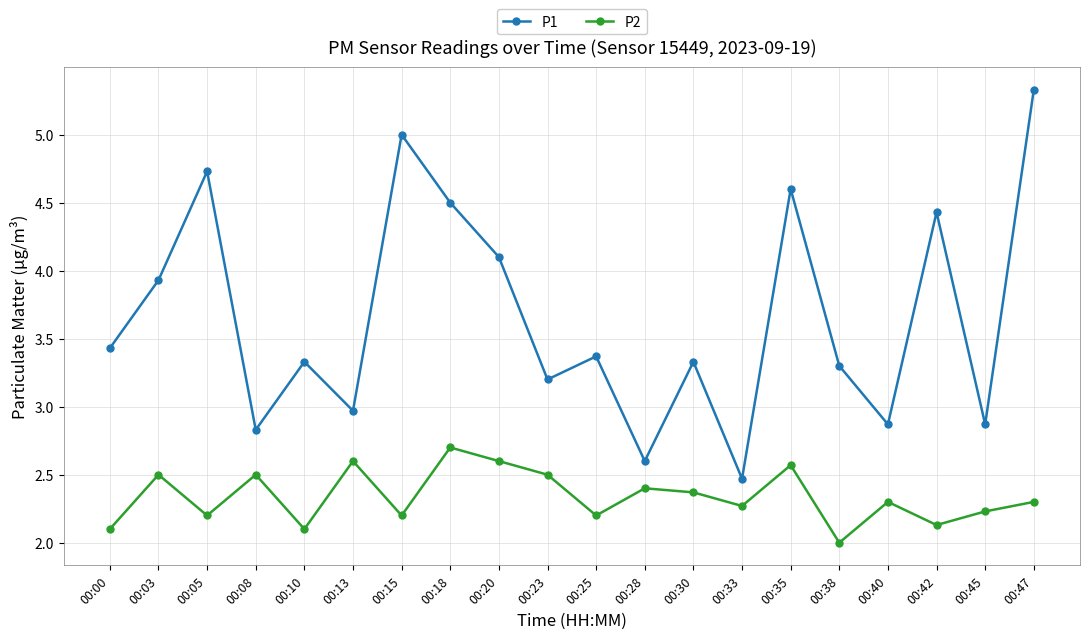

Does the chart display data point markers on the line(s)?

Yes